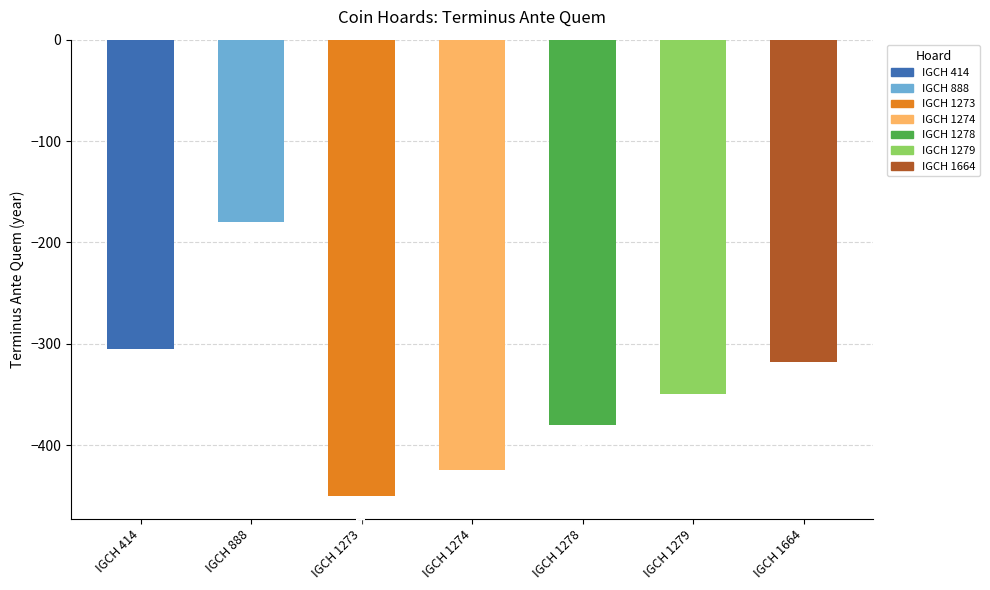

Count the number of categories in the chart.

7